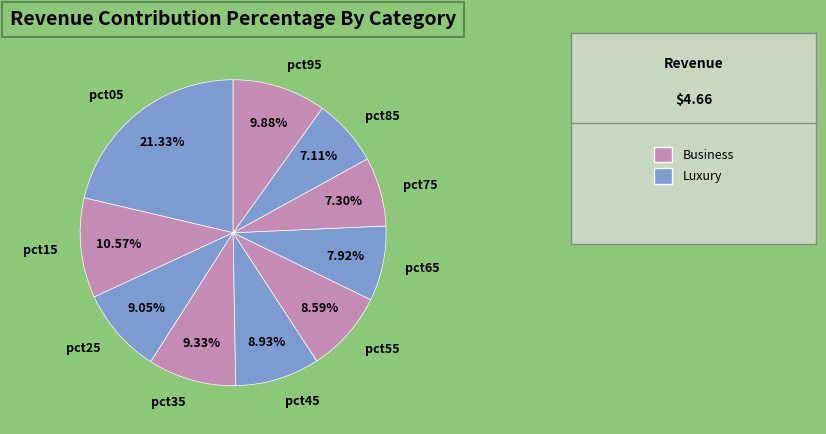

To the nearest percent, what is the difference between the largest and smallest slice percentages?

14%